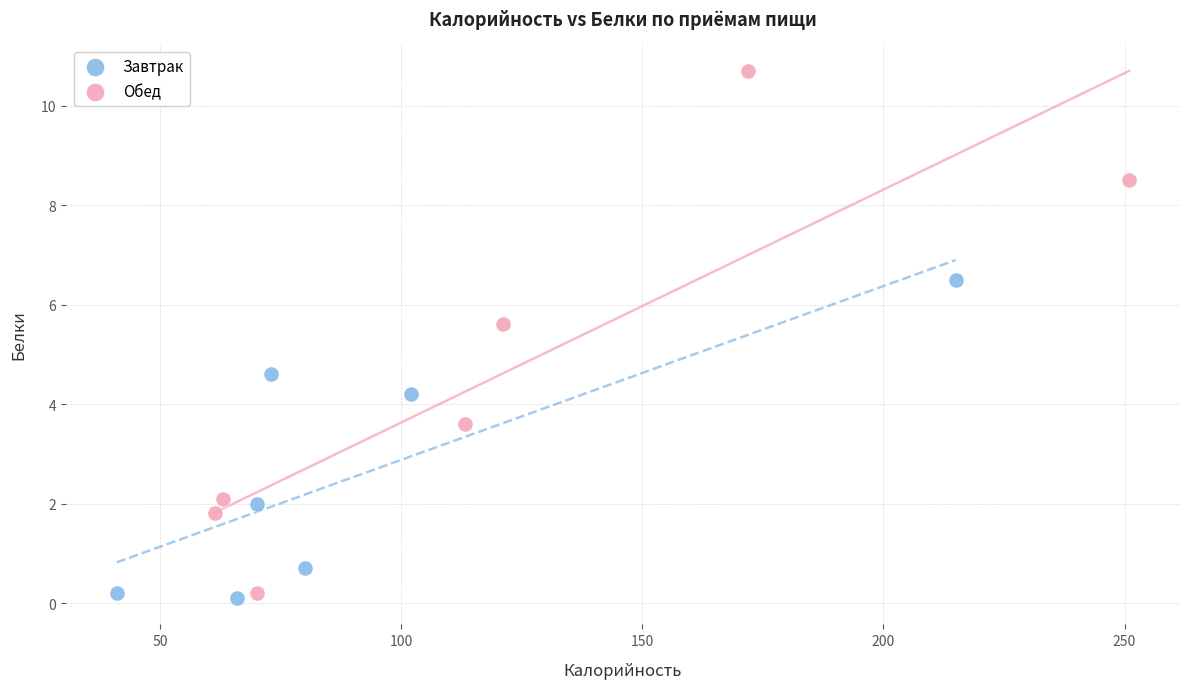

Which series has the largest Y range (max minus min)?

Обед